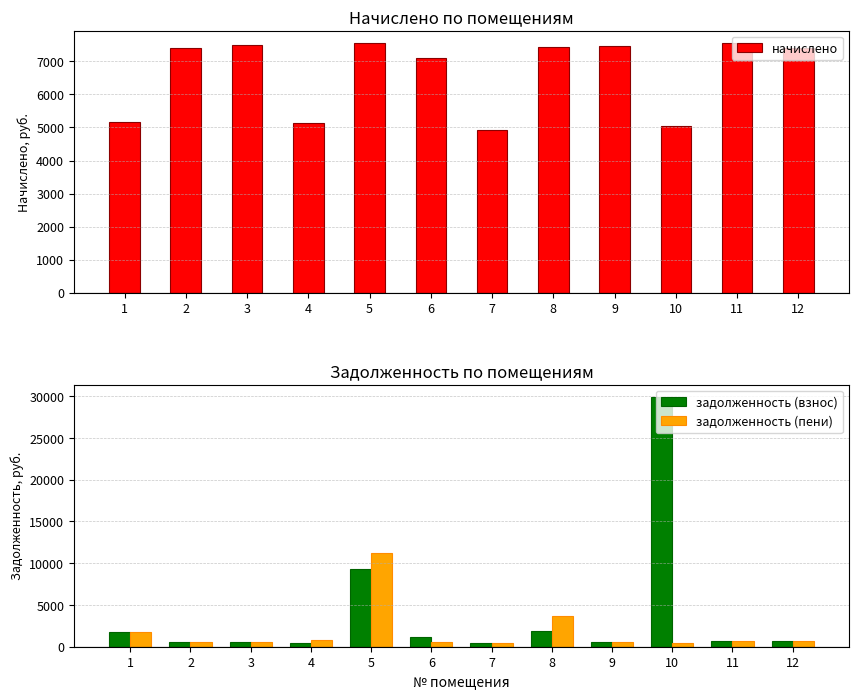

At which label does задолженность (взнос) first exceed 628?

1